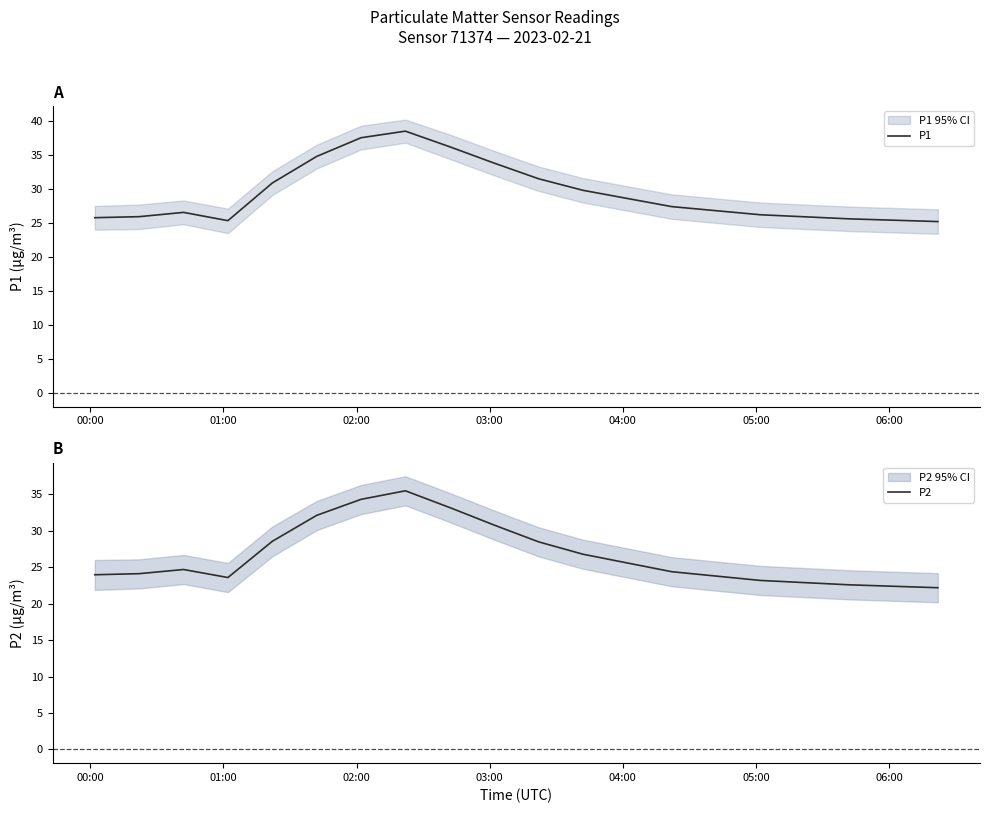

Is it true that P2 equals 8.0 at 06:00?

False